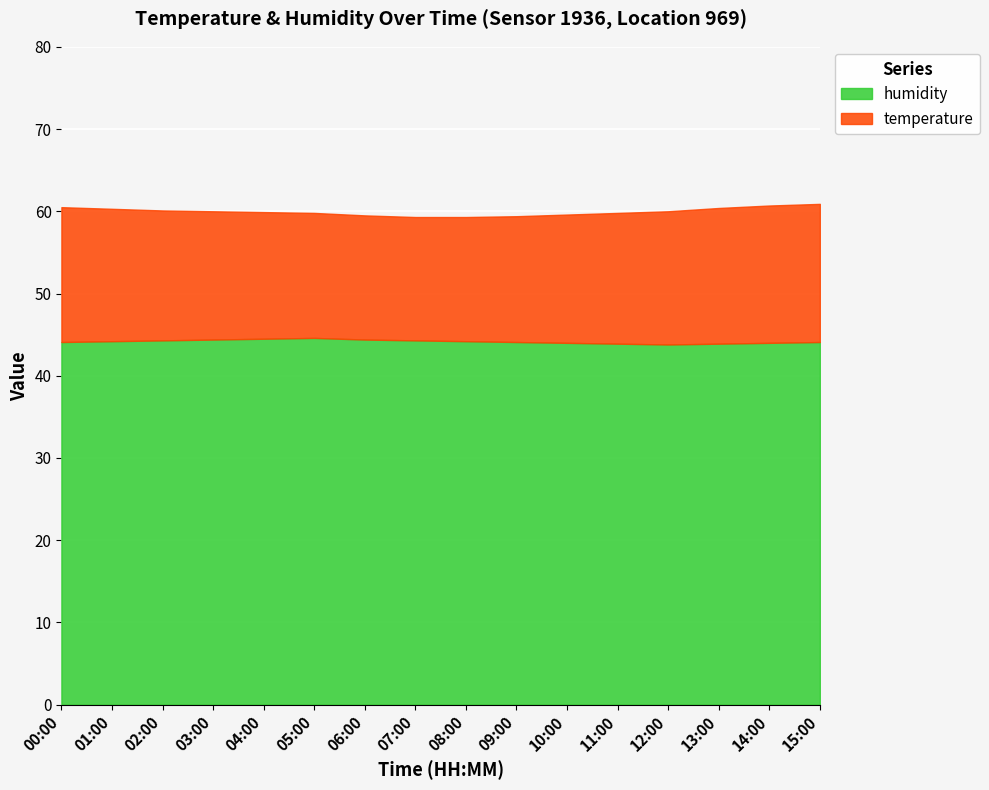

Which series has the largest total across all categories?

humidity